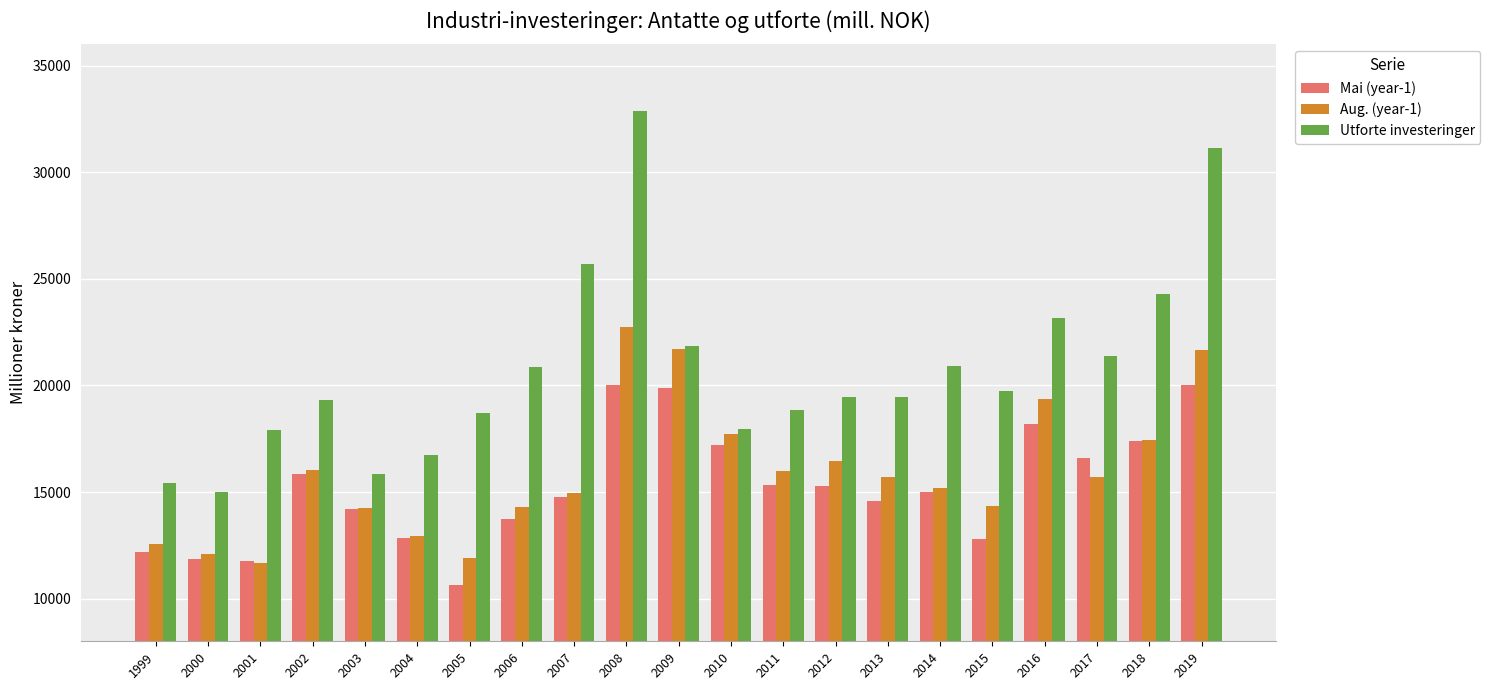

Rank the series at 2005 from highest to lowest value.

Utforte investeringer, Aug. (year-1), Mai (year-1)